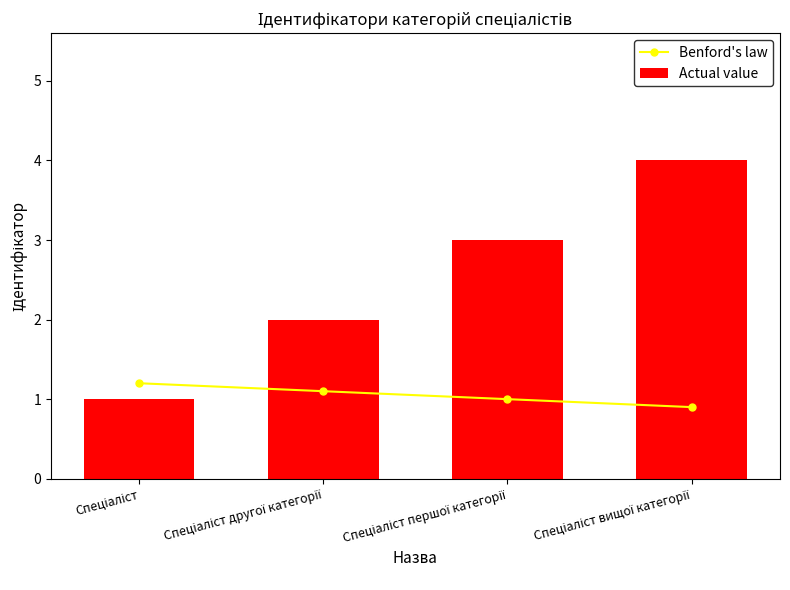

What is the smallest value displayed?

0.9